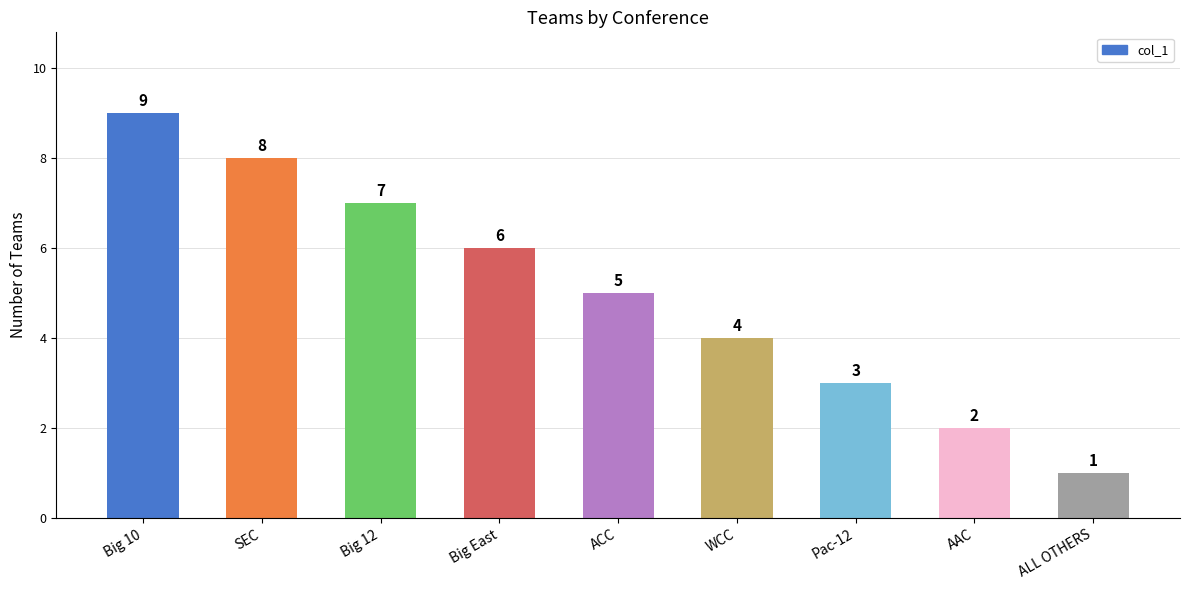

What is the value of the 5th bar from the left?

5